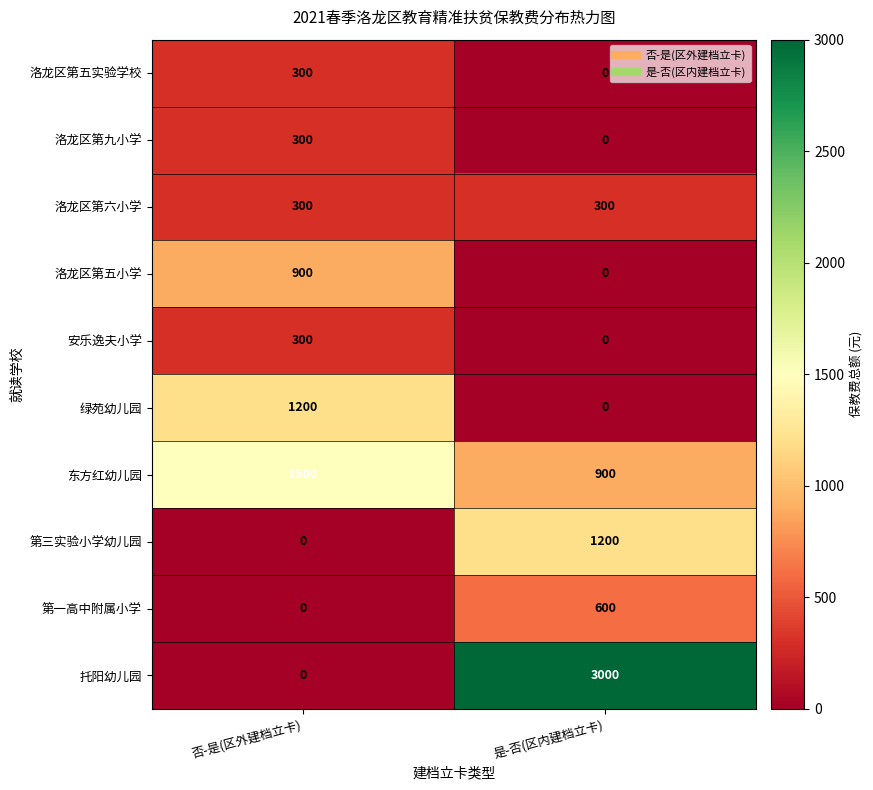

List the labels in order of 东方红幼儿园 value, largest first.

否-是(区外建档立卡), 是-否(区内建档立卡)